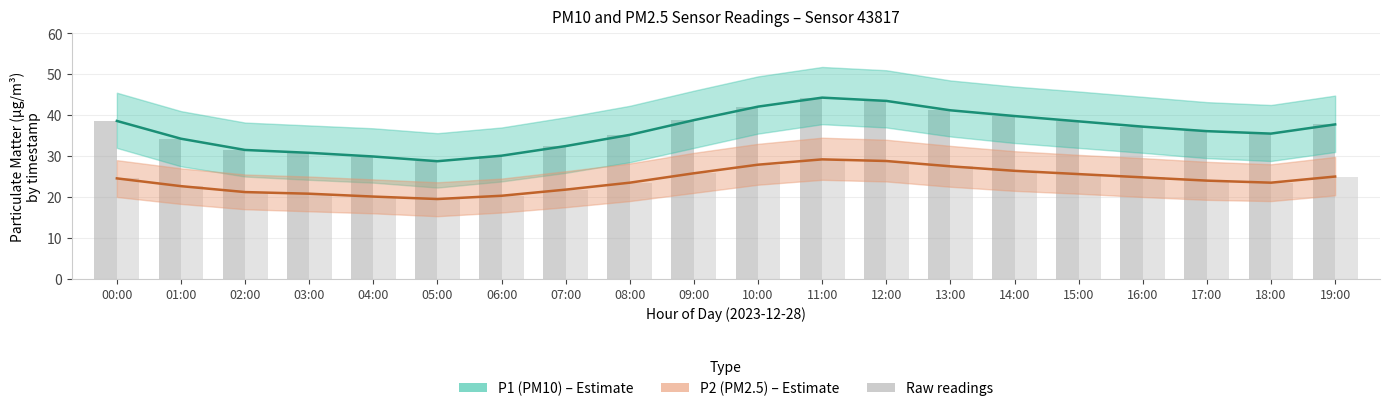

Which series has the largest total across all categories?

P1 (PM10)